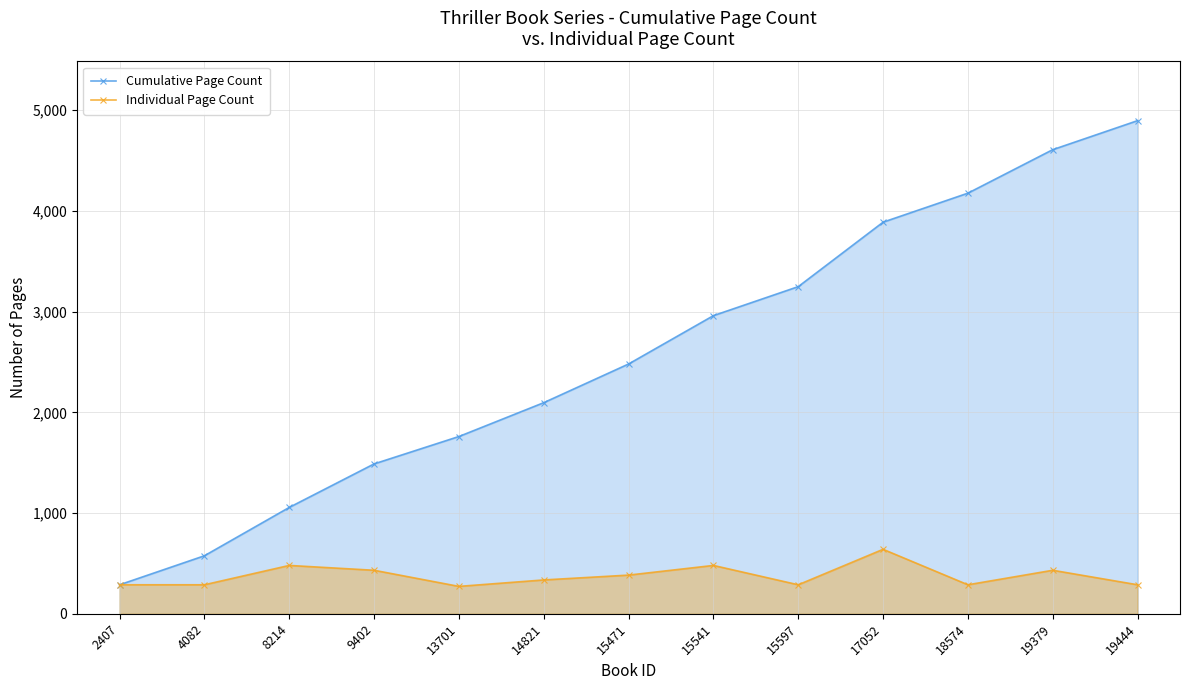

What is the highest value of the Individual Page Count series?

640